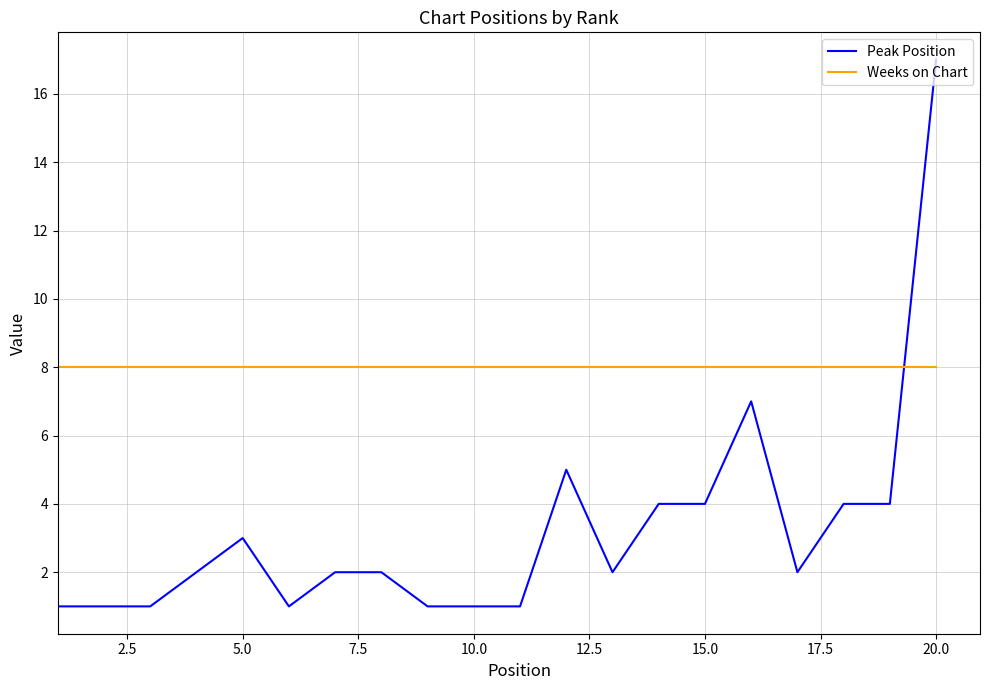

Which series has the largest total across all categories?

Weeks on Chart